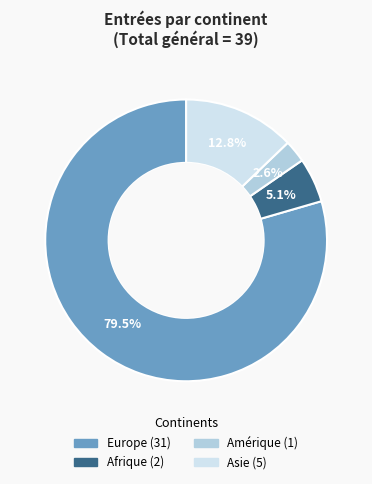

Is there any slice that represents more than half of the pie?

Yes